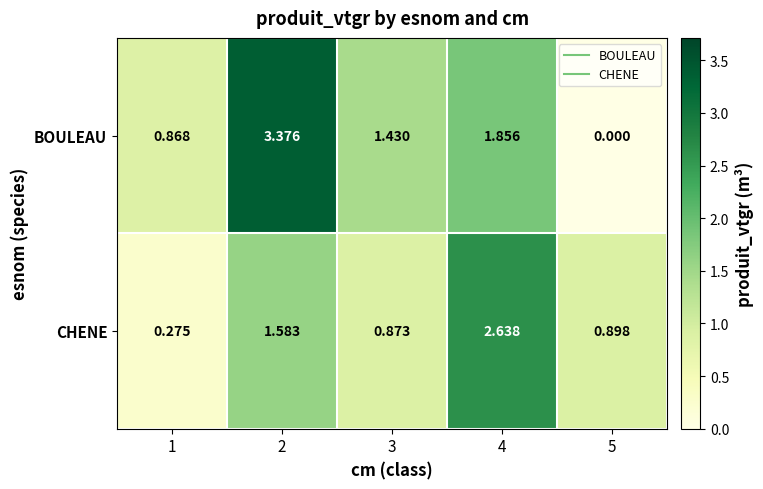

Which series has the largest range (max minus min)?

BOULEAU